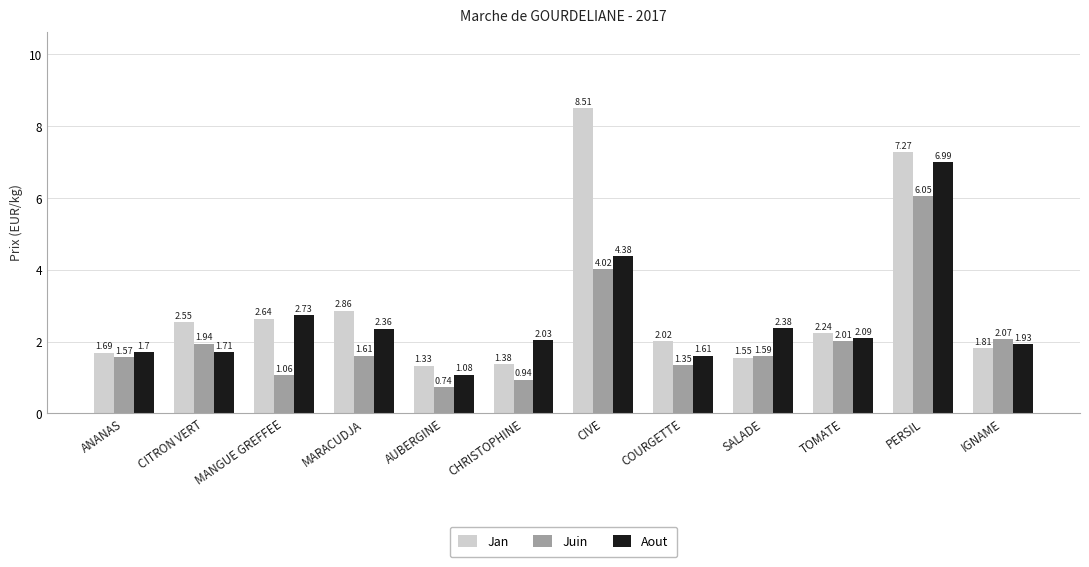

At which label does Juin reach its peak?

PERSIL